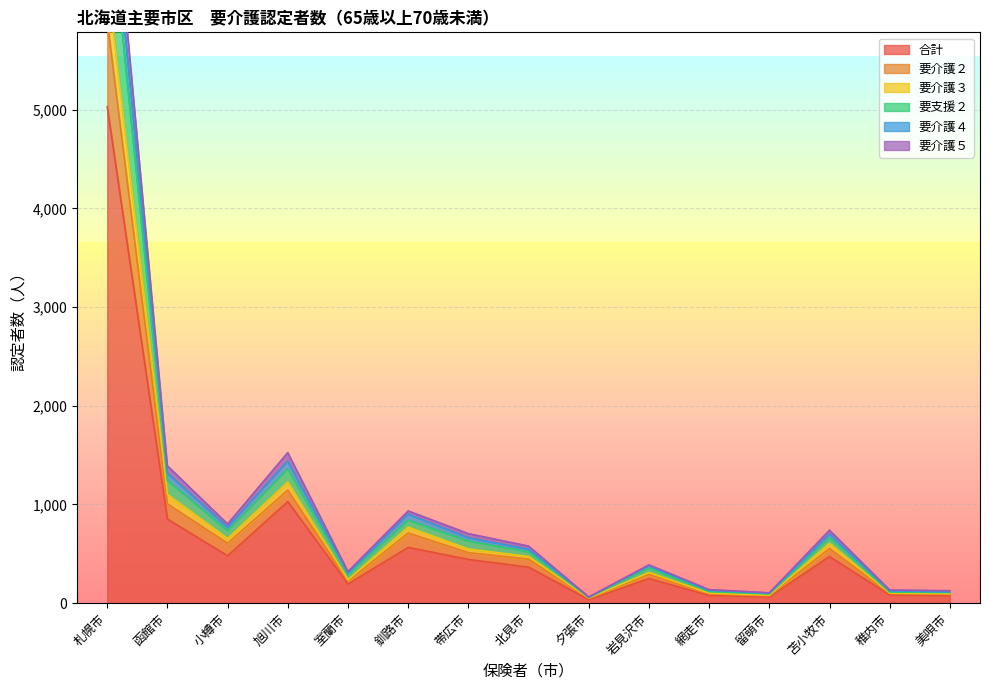

What is the maximum value for 合計?

5029